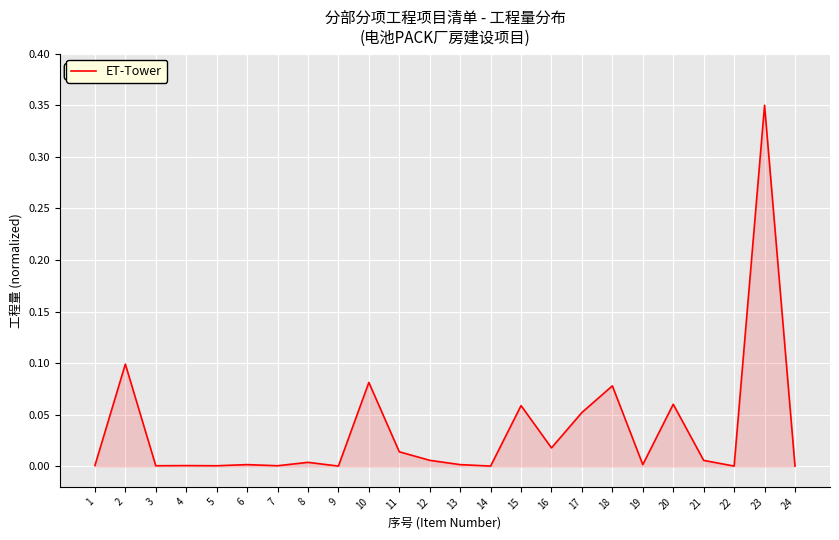

Which label corresponds to the largest value in the chart?

23